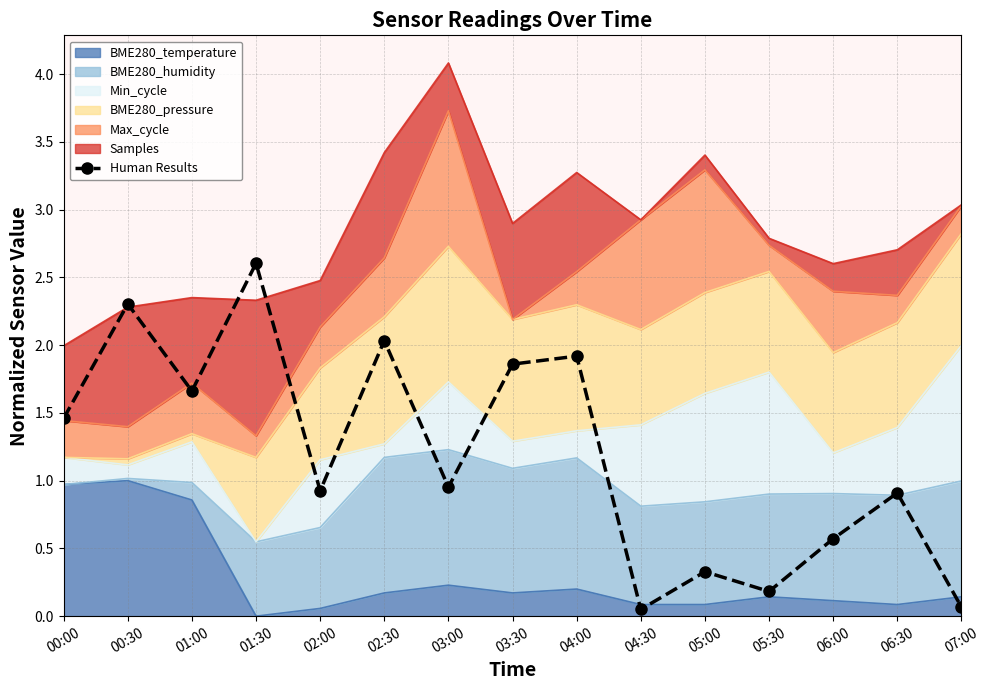

What is the ratio of the value at 04:00 to the value at 00:30?

0.8